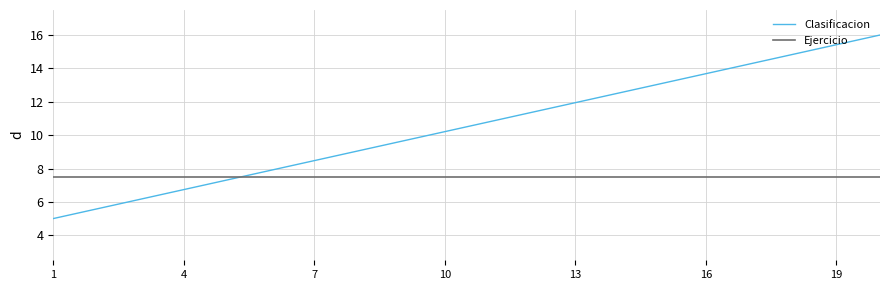

How many times do Ejercicio and Clasificacion cross each other?

1